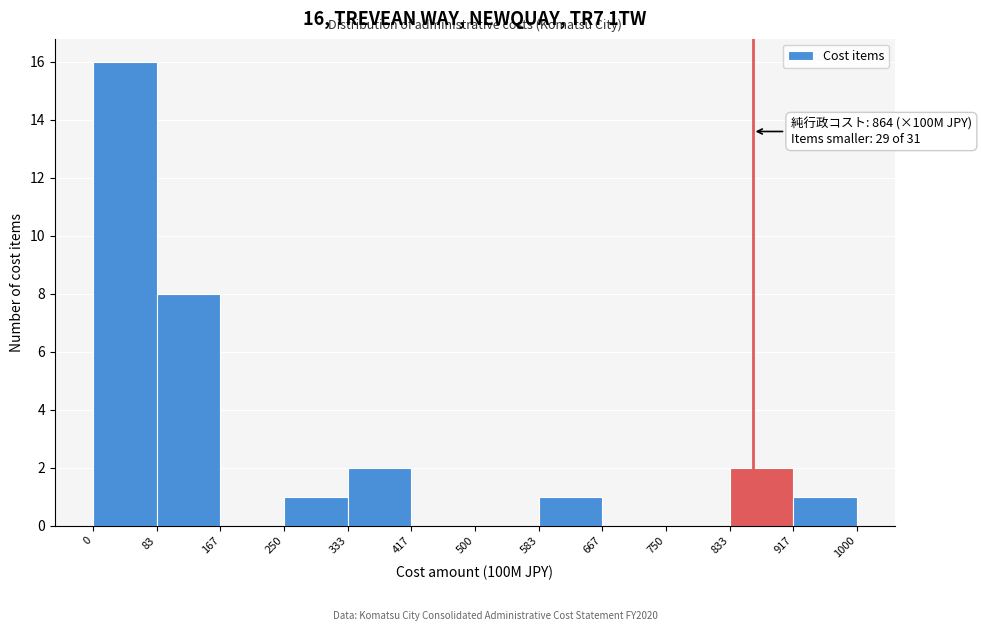

Over which range of the x-axis is the bar tallest?

0 to 83